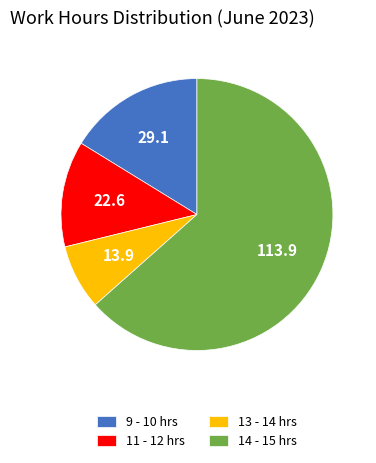

True or false: 14 - 15 hrs accounts for 71% of the total.

False